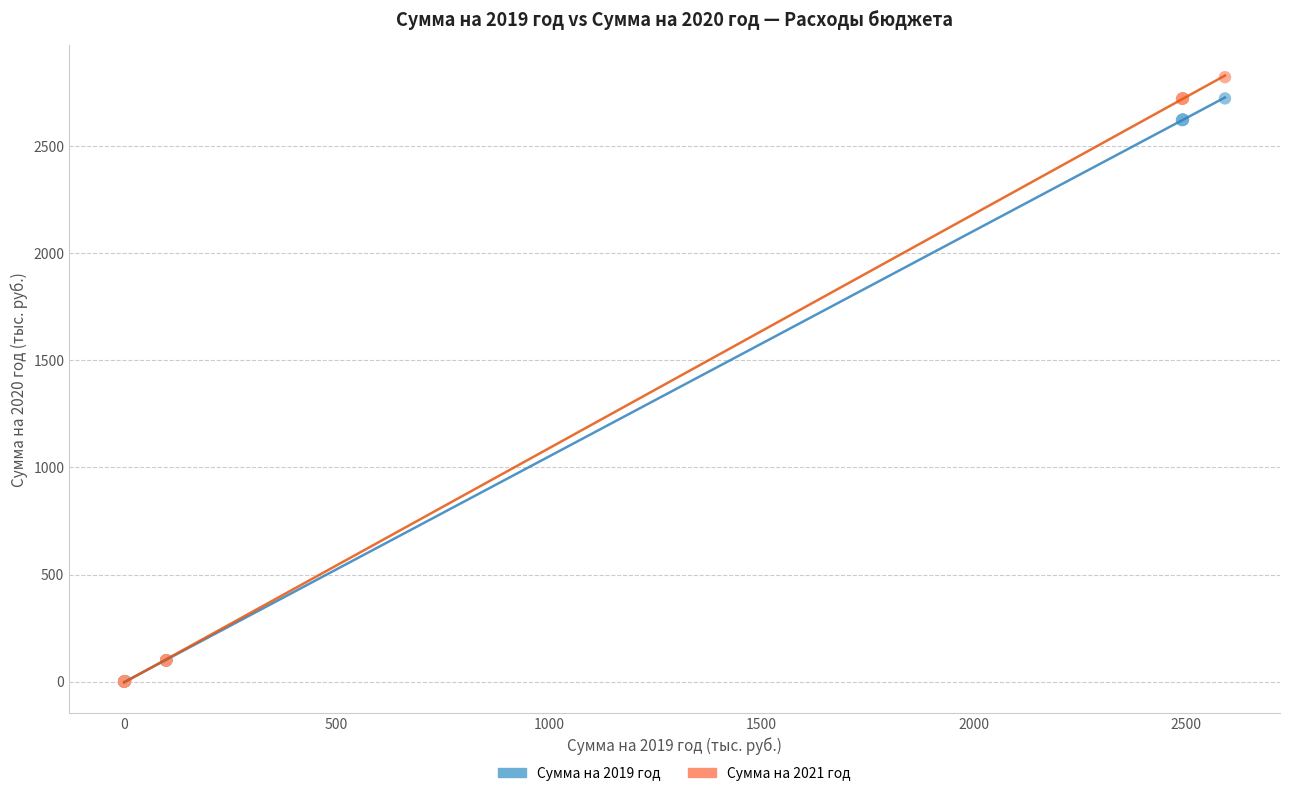

What are all the series names shown in the legend?

Сумма на 2019 год, Сумма на 2021 год